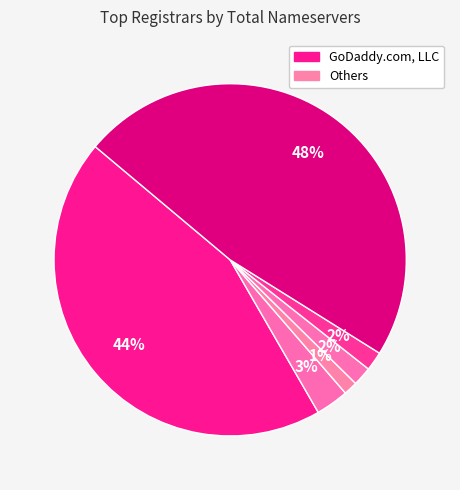

Count the number of slices in the pie.

6